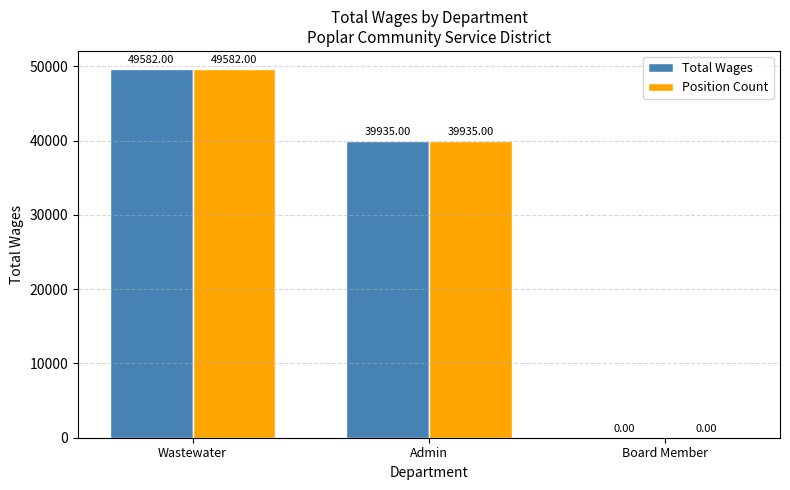

Where does the Position Count series first go above 39935?

Wastewater